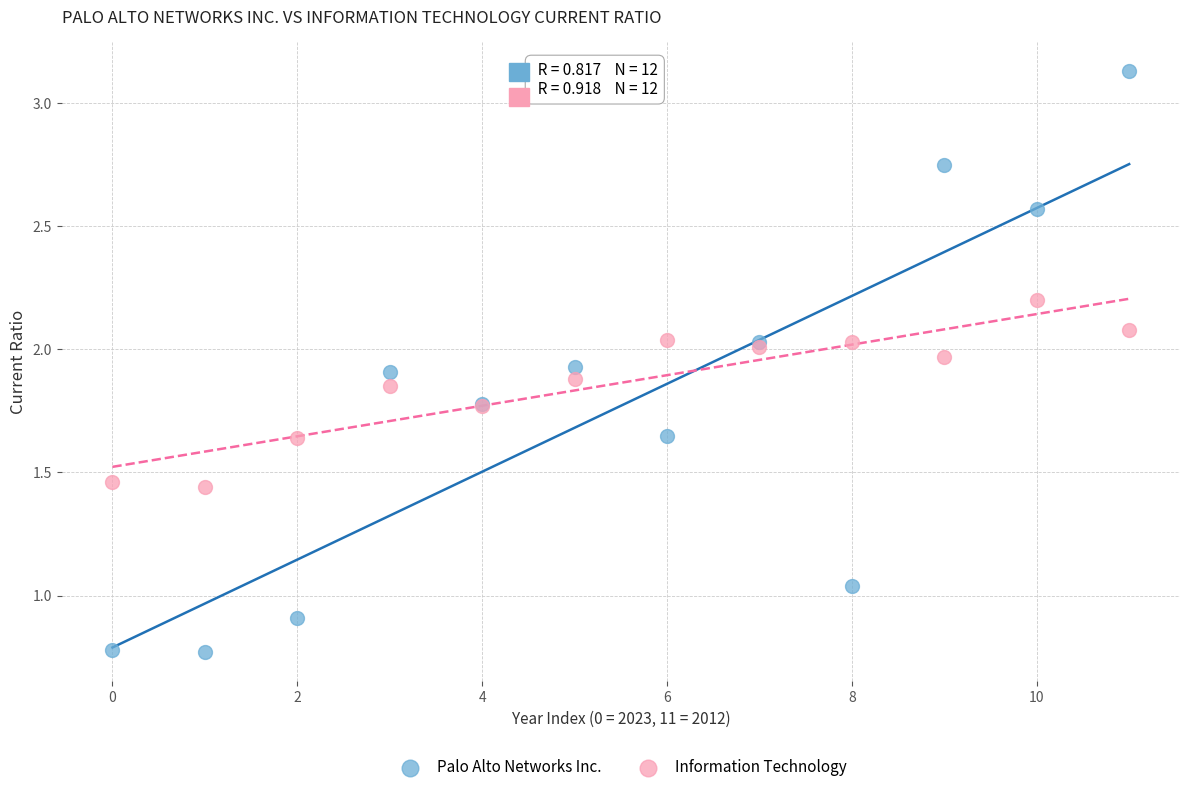

Which series reaches the maximum Y coordinate?

Palo Alto Networks Inc.